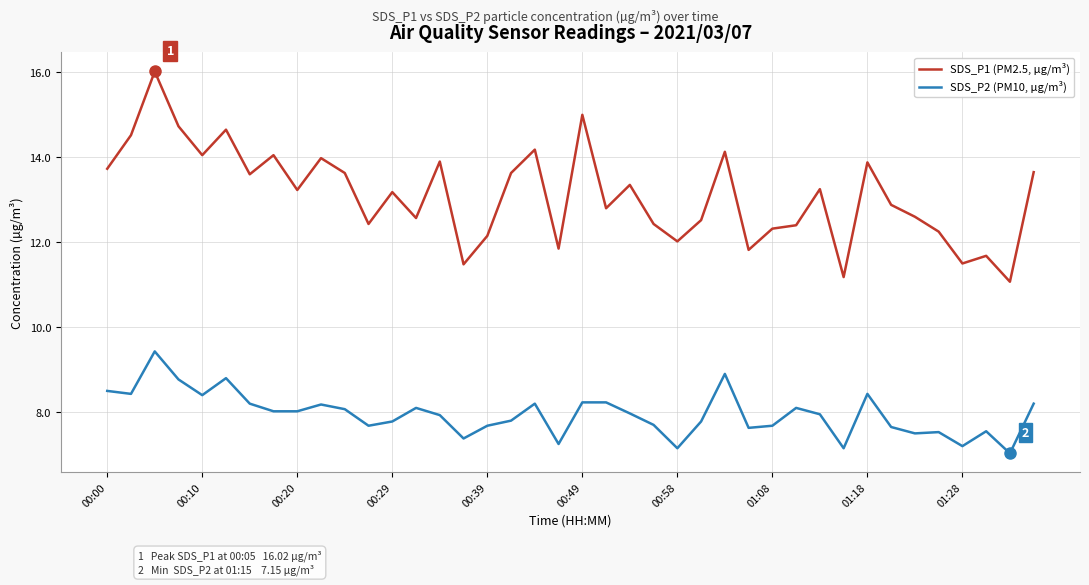

Rank the series by their average value, from lowest to highest.

SDS_P2 (PM10, µg/m³), SDS_P1 (PM2.5, µg/m³)